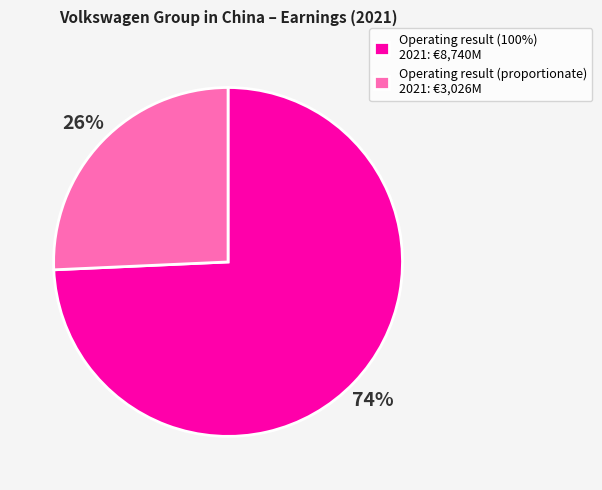

Which slice is the smallest?

Operating result (proportionate) 2021: €3,026M